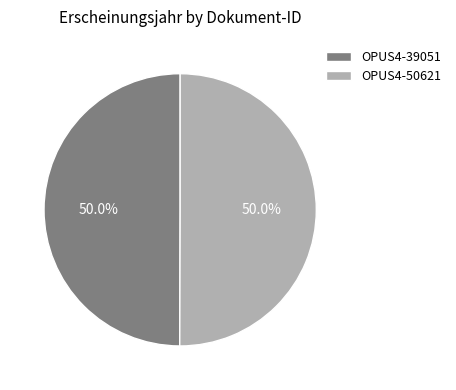

How many slices are in this pie chart?

2